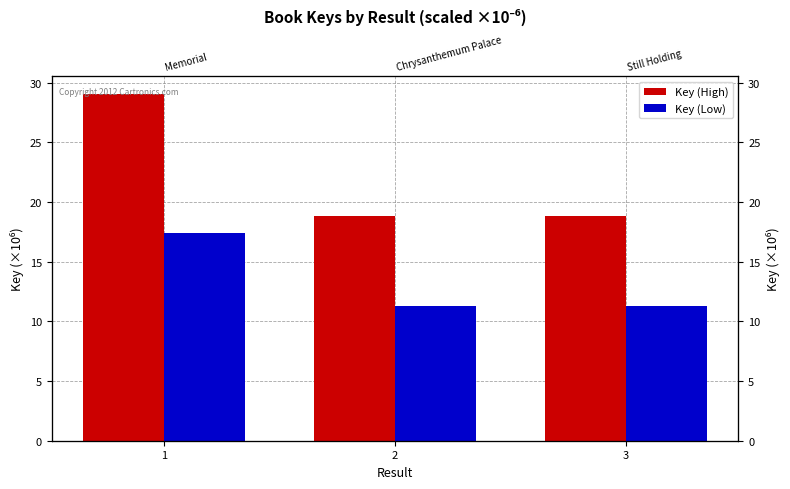

What is the average value of the Key (Low) series?

13.4